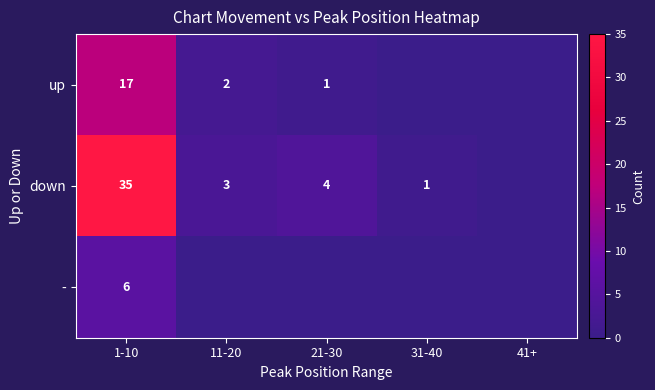

The value of up at 11-20 is 1. True or false?

False